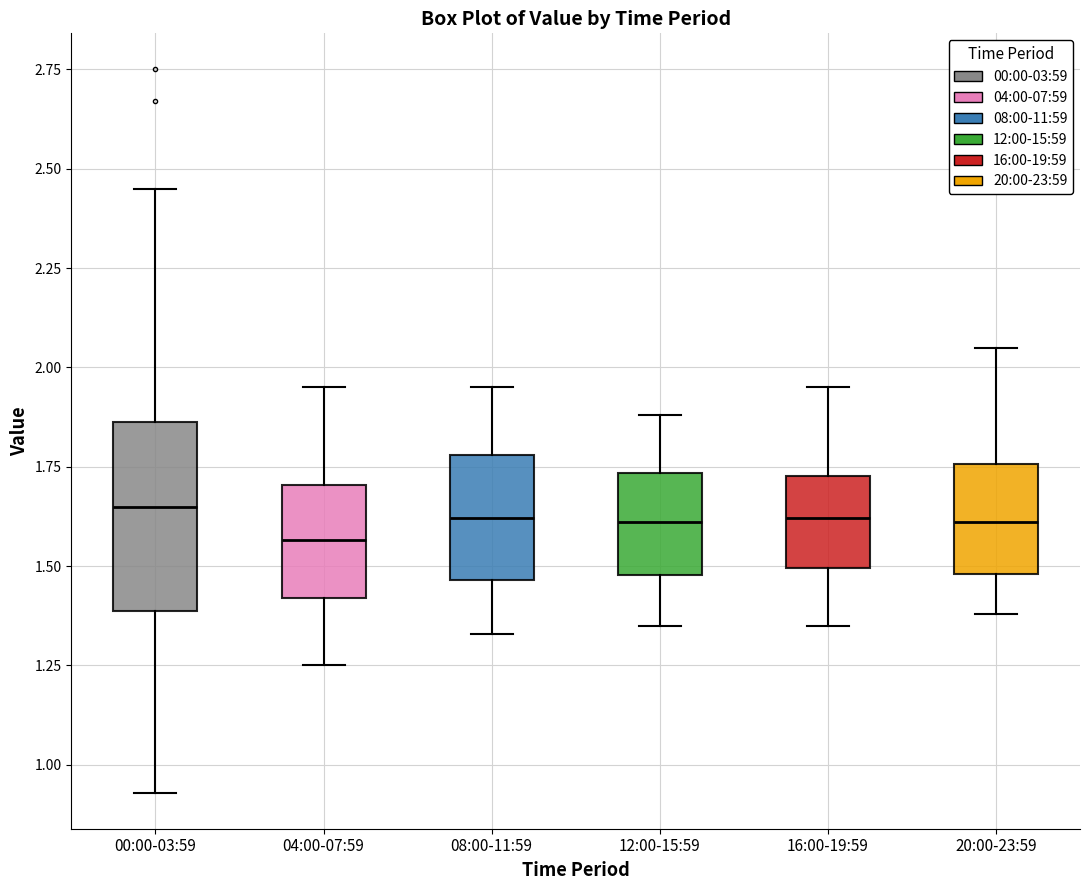

Where is the upper edge of the box for 04:00-07:59 on the y-axis? The values are not printed on the chart, so give them approximately, as read against the axis.

1.70